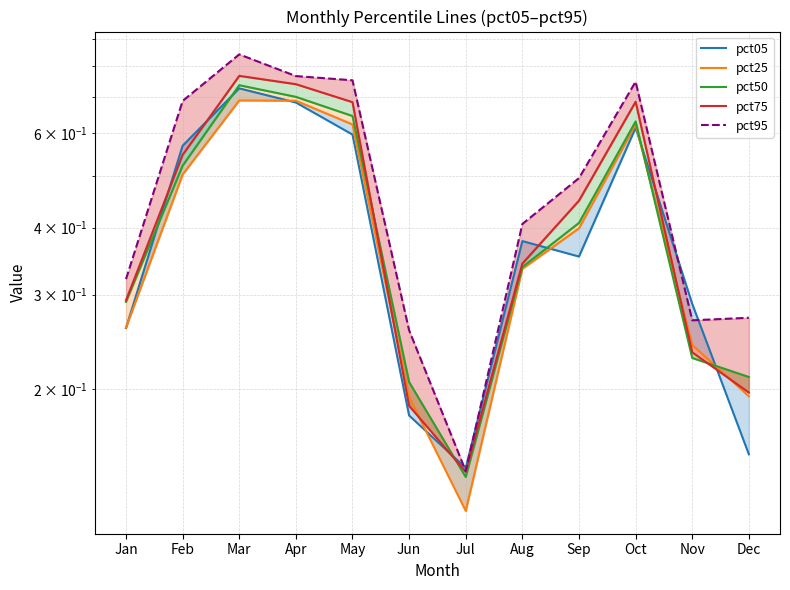

In pct50, how many points are lower than both neighbors (excluding endpoints)?

1